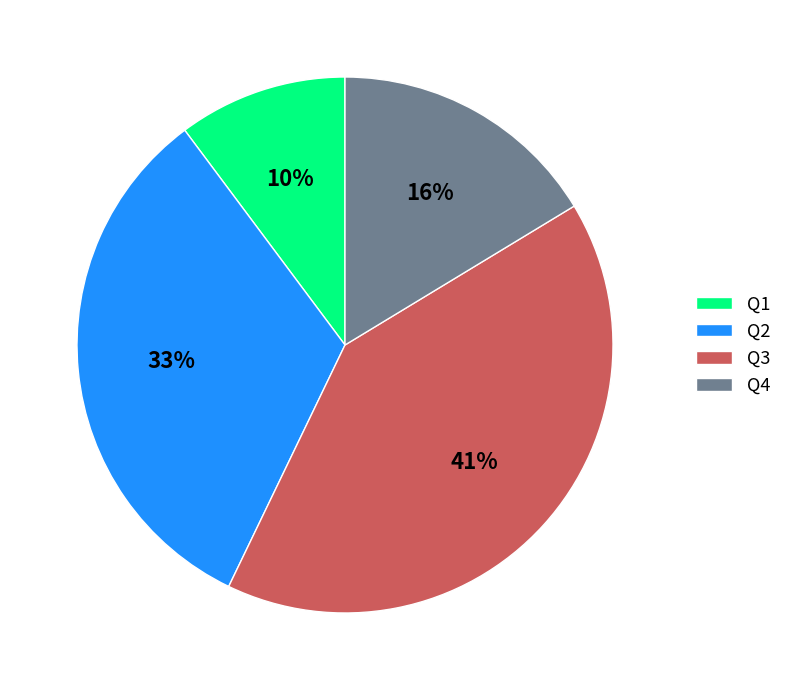

Rank the categories by value from lowest to highest.

Q1, Q4, Q2, Q3